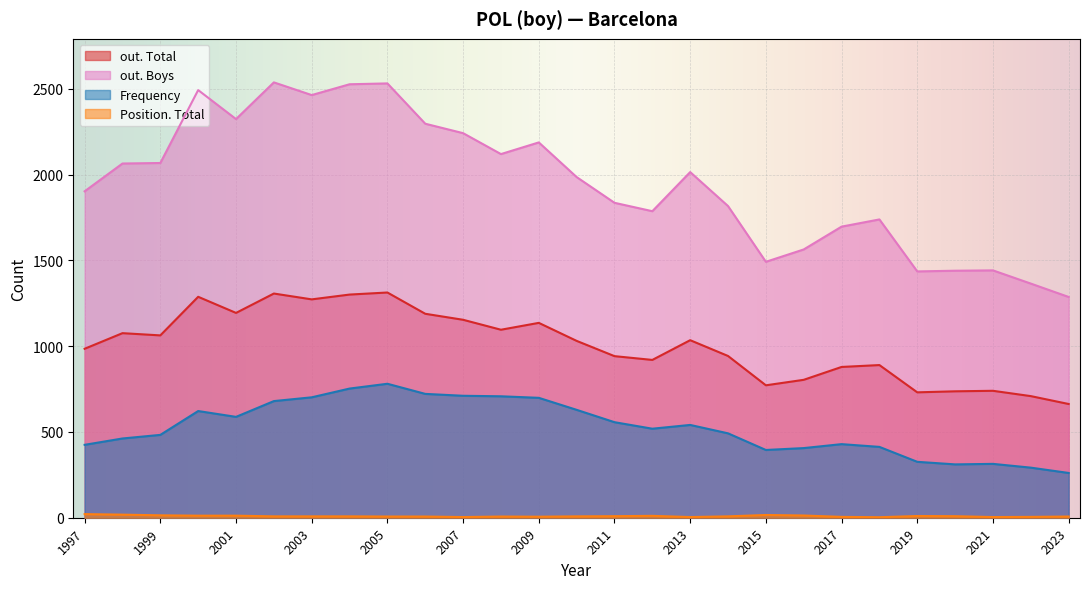

At which category is the sum across all series the highest?

2005